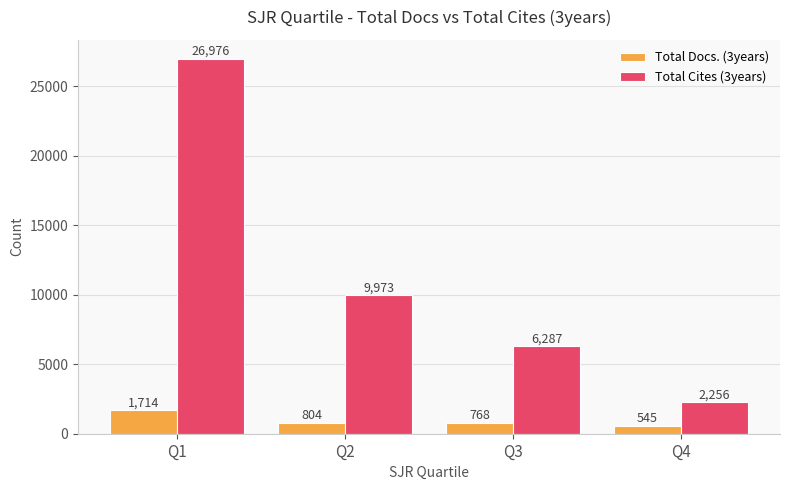

Which series has the widest spread of values?

Total Cites (3years)